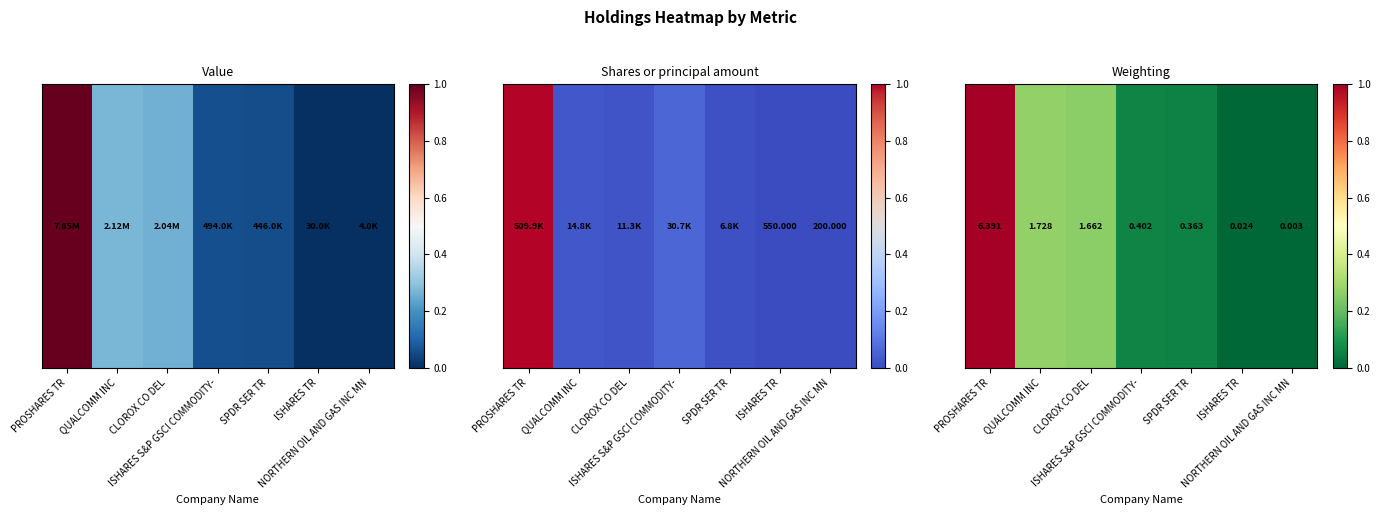

Is it true that the value at ISHARES S&P GSCI COMMODITY- is 0.1?

False